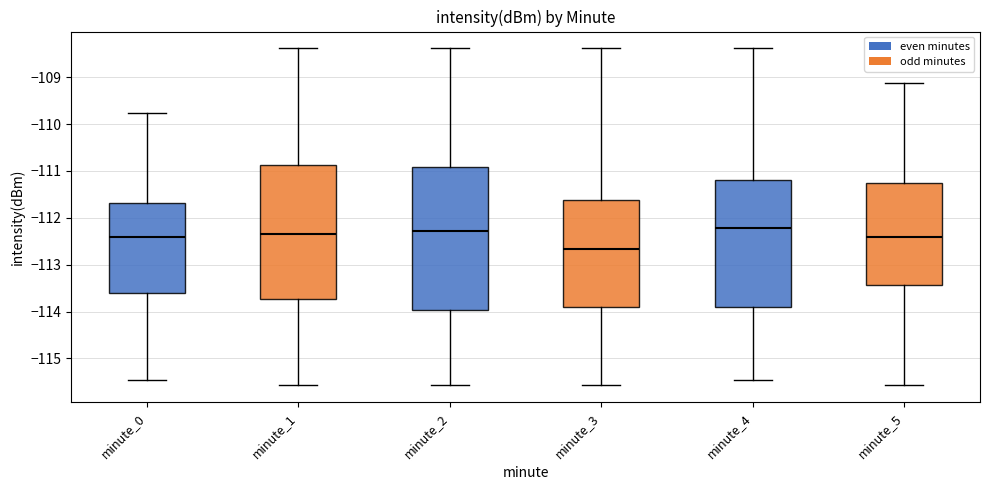

Which box has the lowest median line?

minute_3